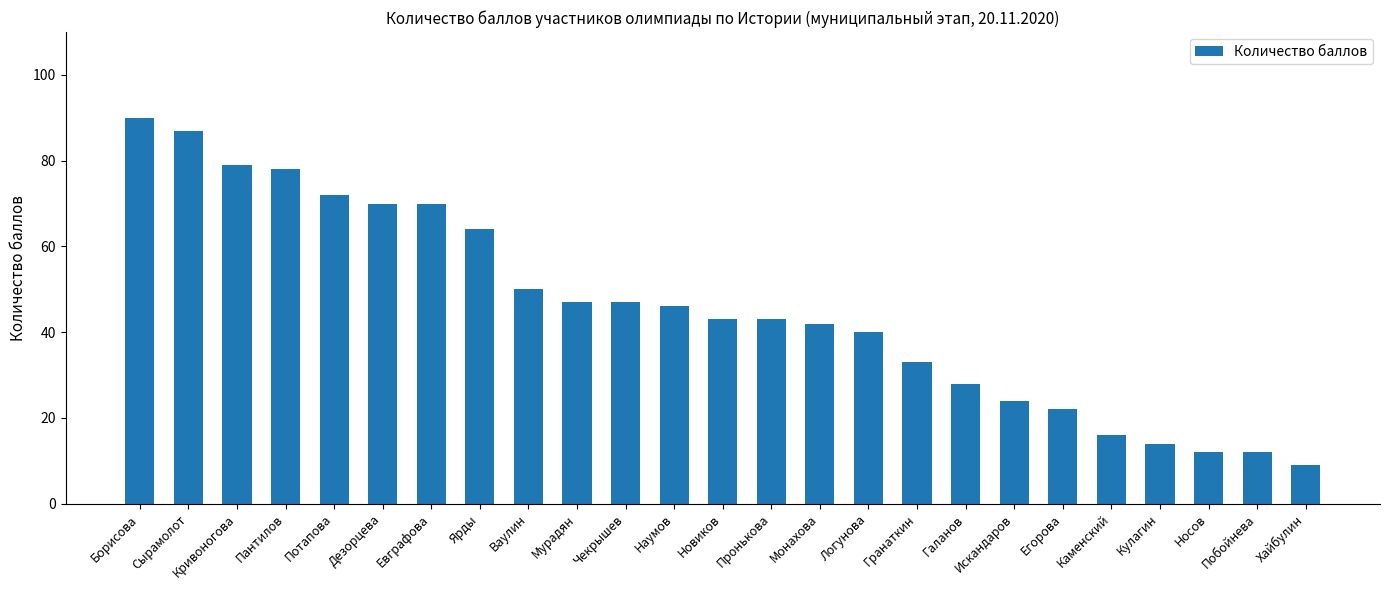

What is the value of the 8th bar from the left?

64